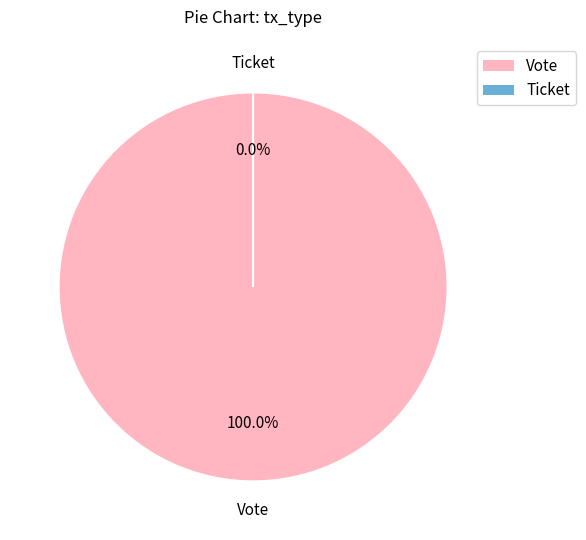

What is the change in value from Vote to Ticket?

-1